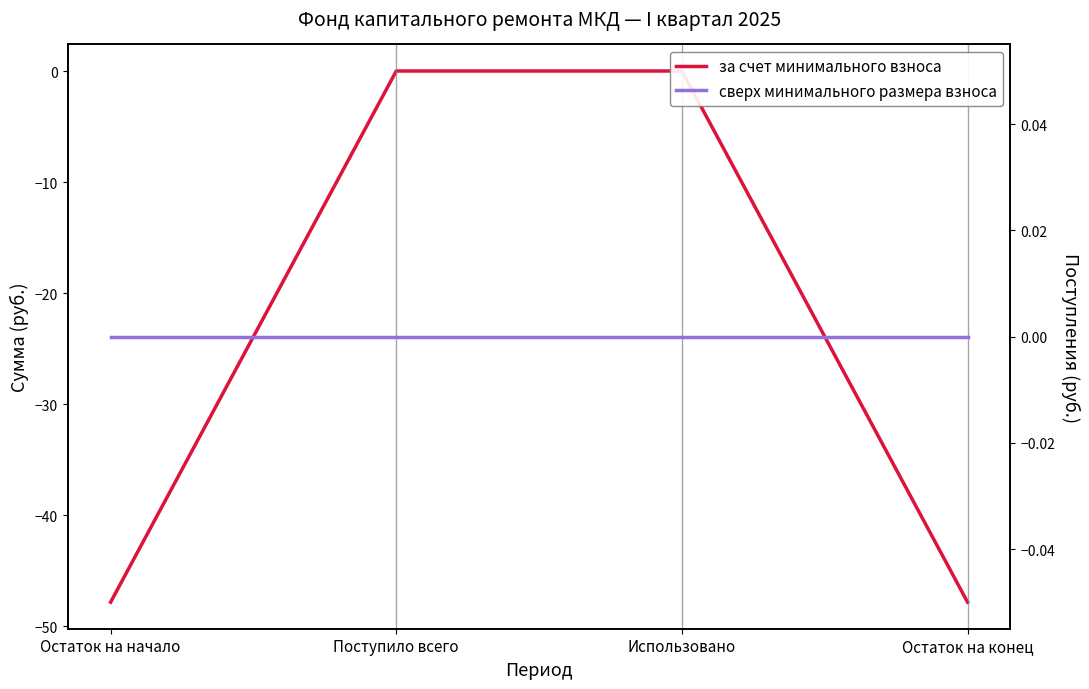

Reading left to right, transcribe all the data shown in this chart.

за счет минимального взноса: -47.9	0.0	0.0	-47.9
сверх минимального размера взноса: 0.0	0.0	0.0	0.0